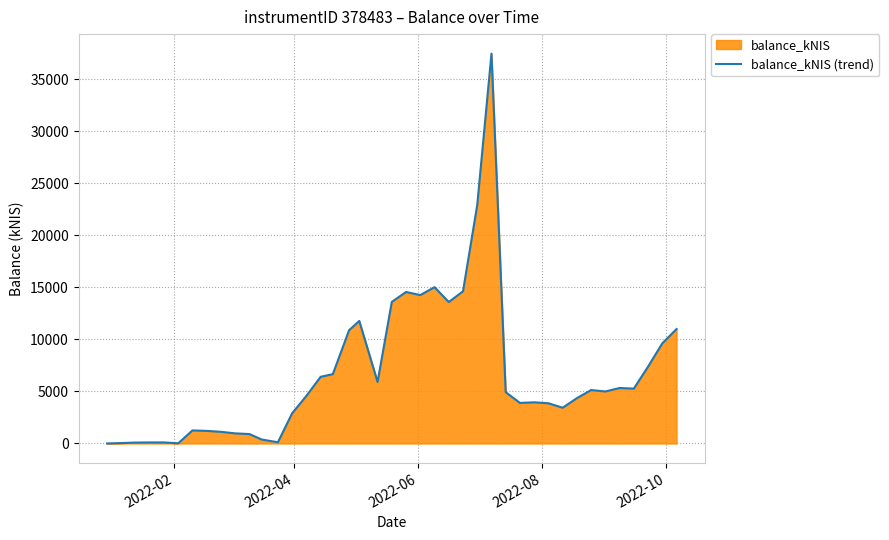

What is the difference between the maximum and minimum values?

37440.5